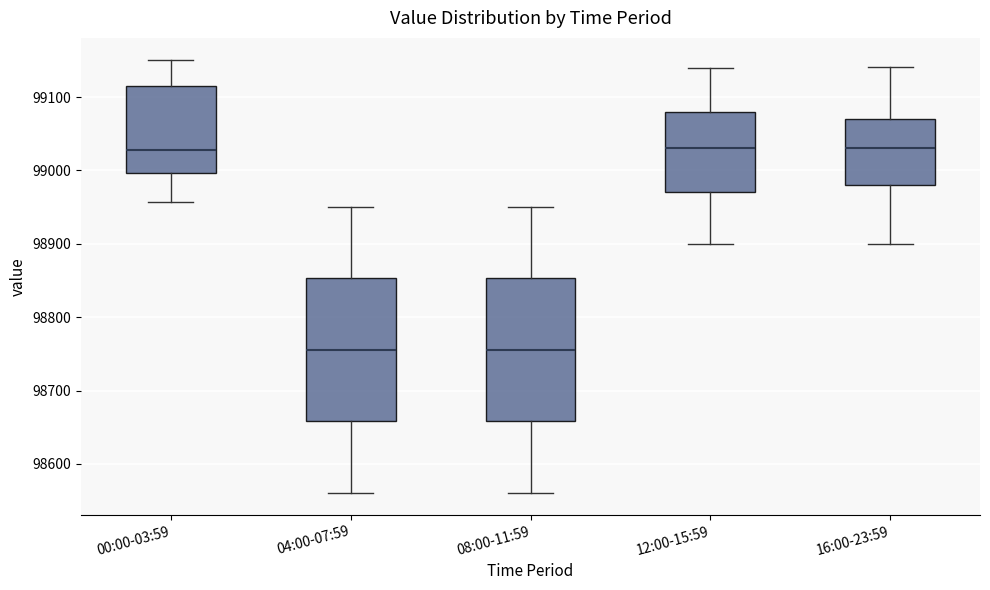

Where does the upper whisker of the box for 16:00-23:59 end on the y-axis? The values are not printed on the chart, so give them approximately, as read against the axis.

99140